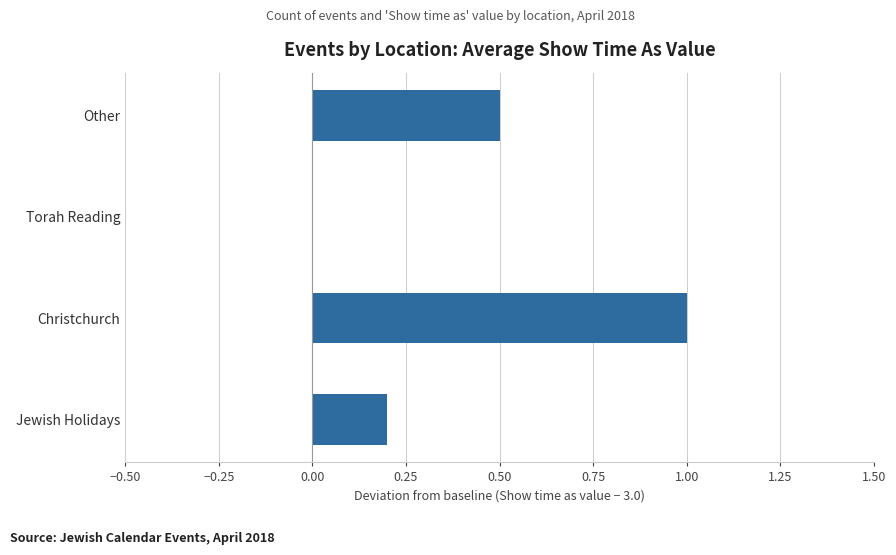

Are the bars grouped side by side (vs. stacked)?

No